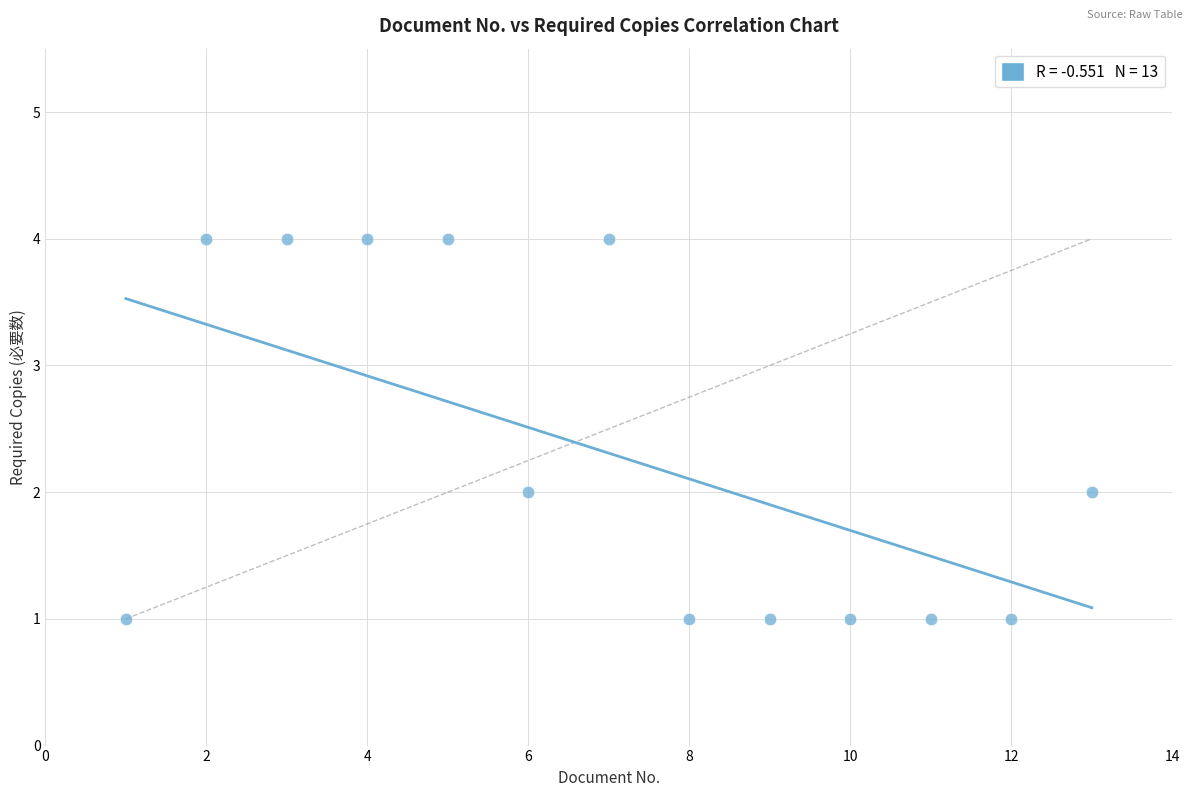

What is the range of X values (max minus min)?

12